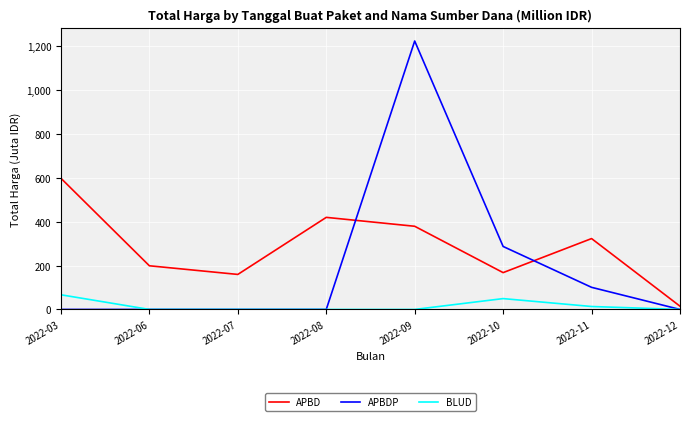

Does the chart display data point markers on the line(s)?

No